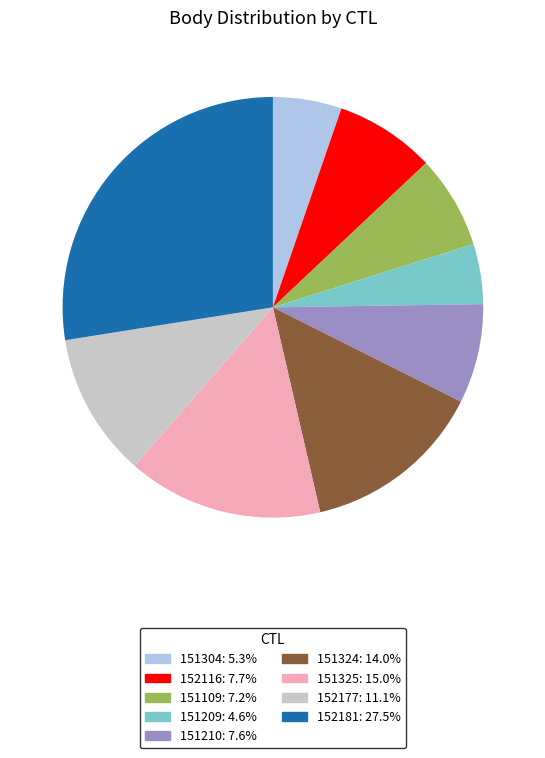

Approximately how many times larger is the value at 151210 compared to 151109?

1.1